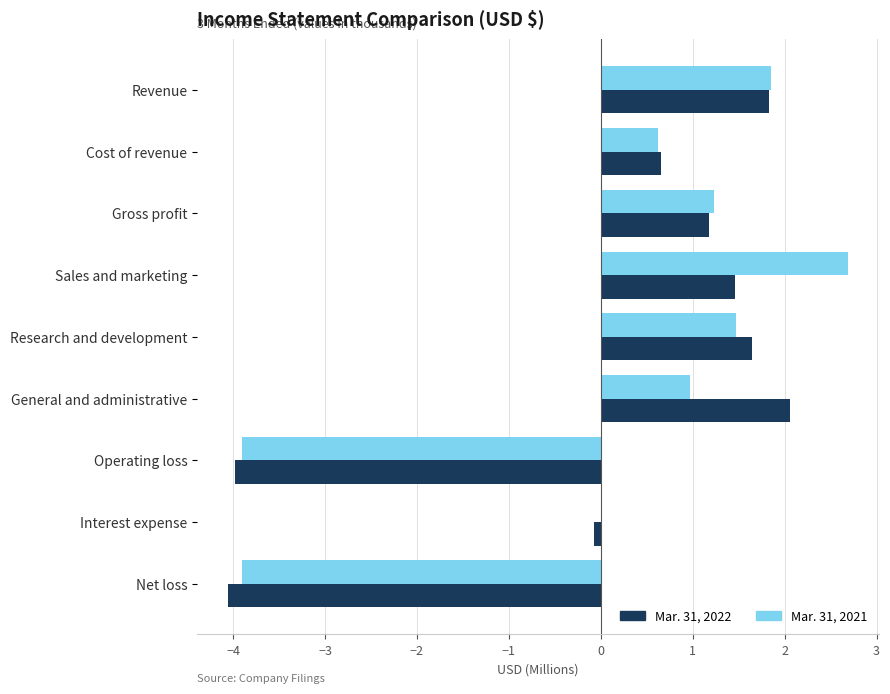

What is the sum of all Mar. 31, 2022 values?

0.7